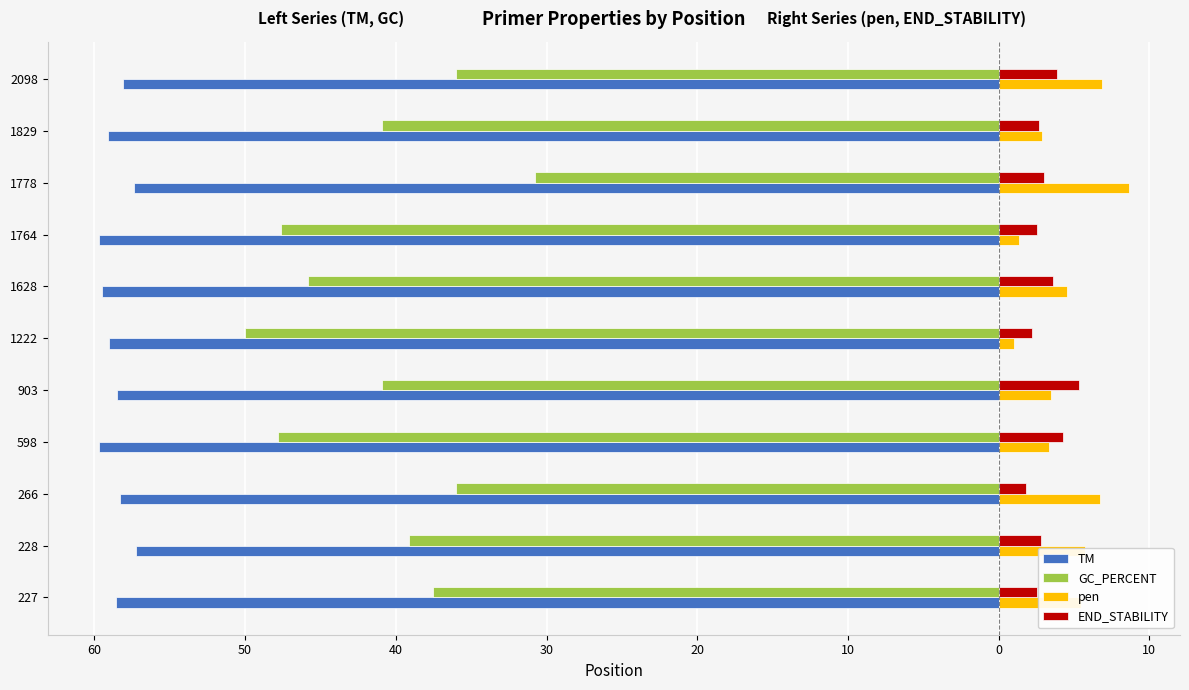

What are all the series names shown in the legend?

TM, GC_PERCENT, pen, END_STABILITY